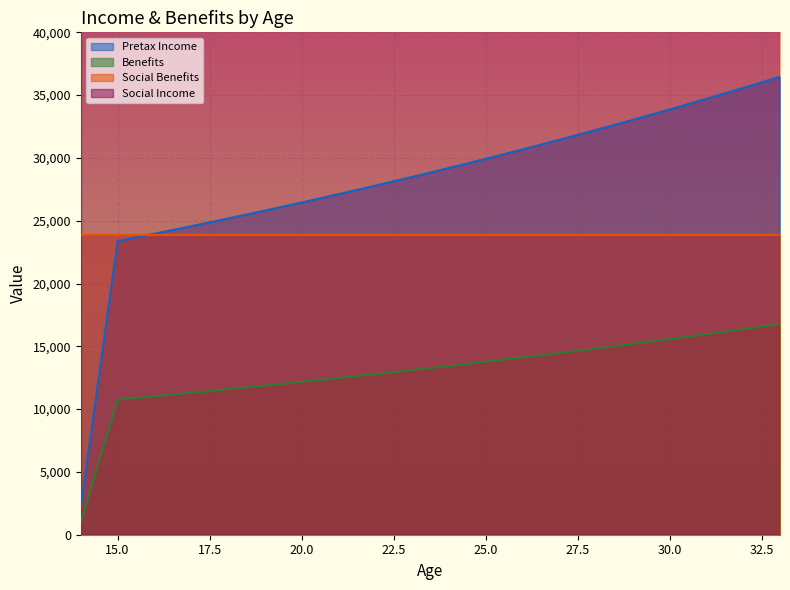

What is the highest value of the Pretax Income series?

36465.2